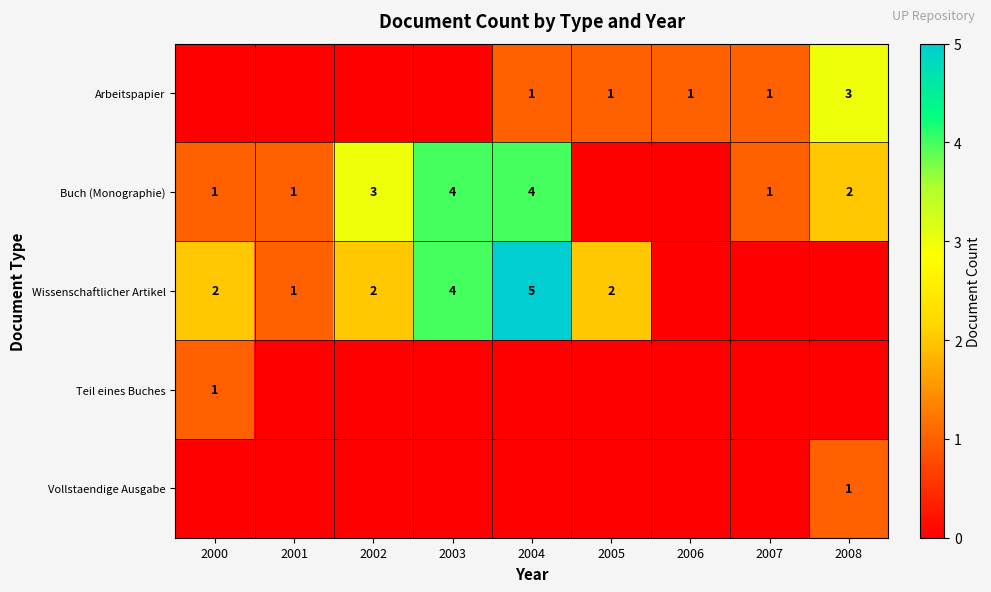

Is it true that Arbeitspapier equals 2 at 2005?

False